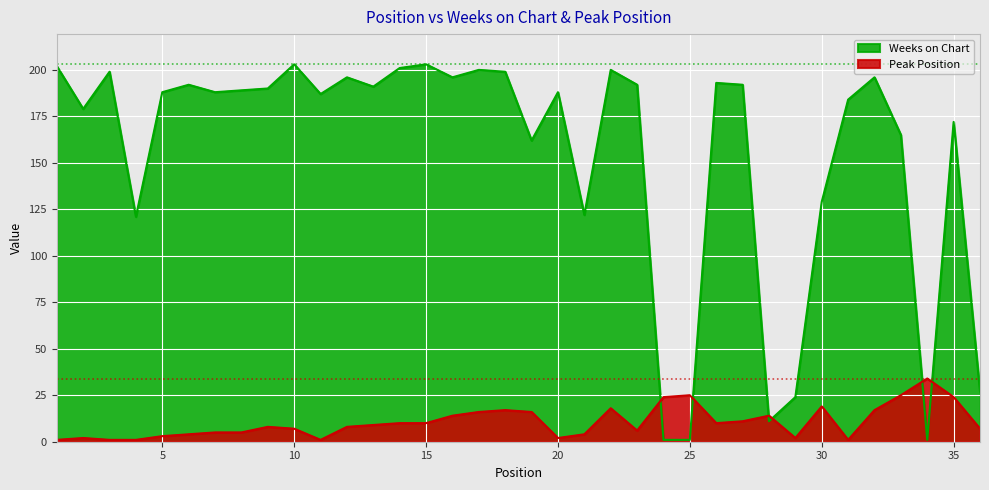

Between 23 and 26, which is larger?

26